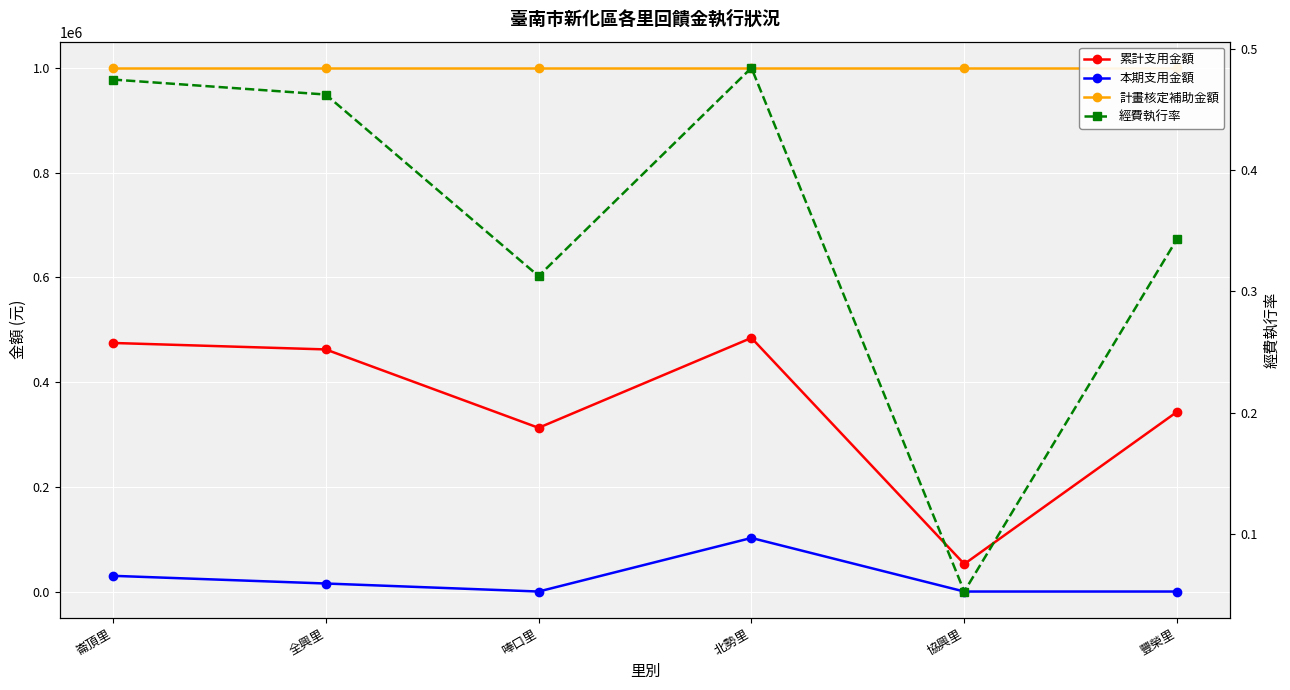

What are all the series names shown in the legend?

累計支用金額, 本期支用金額, 計畫核定補助金額, 經費執行率